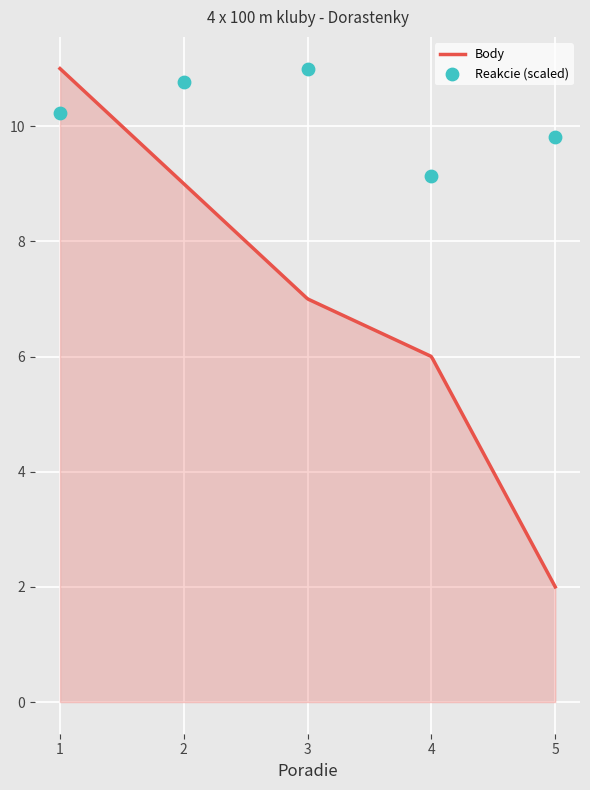

What is the change in value from 1 to 5?

-0.4